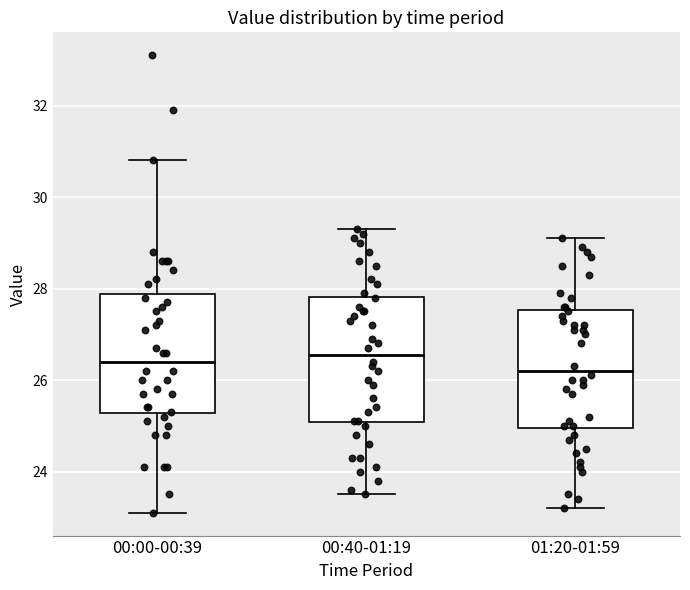

Reading left to right, transcribe this box plot: for each box, give where its median line is, the range the box spans, and where its two whiskers end, as read against the y-axis. The values are not printed on the chart, so give them approximately, as read against the axis.

00:00-00:39: median 26.4, box 25.2 to 27.8, whiskers 23.2 to 30.8
00:40-01:19: median 26.6, box 25.0 to 27.8, whiskers 23.6 to 29.4
01:20-01:59: median 26.2, box 25.0 to 27.6, whiskers 23.2 to 29.2